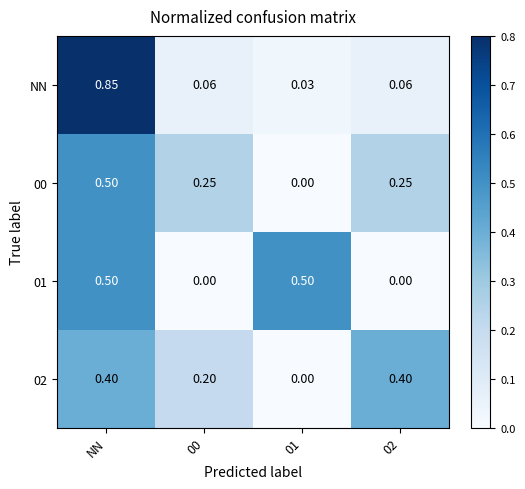

Which series changed the most between NN and 00?

NN